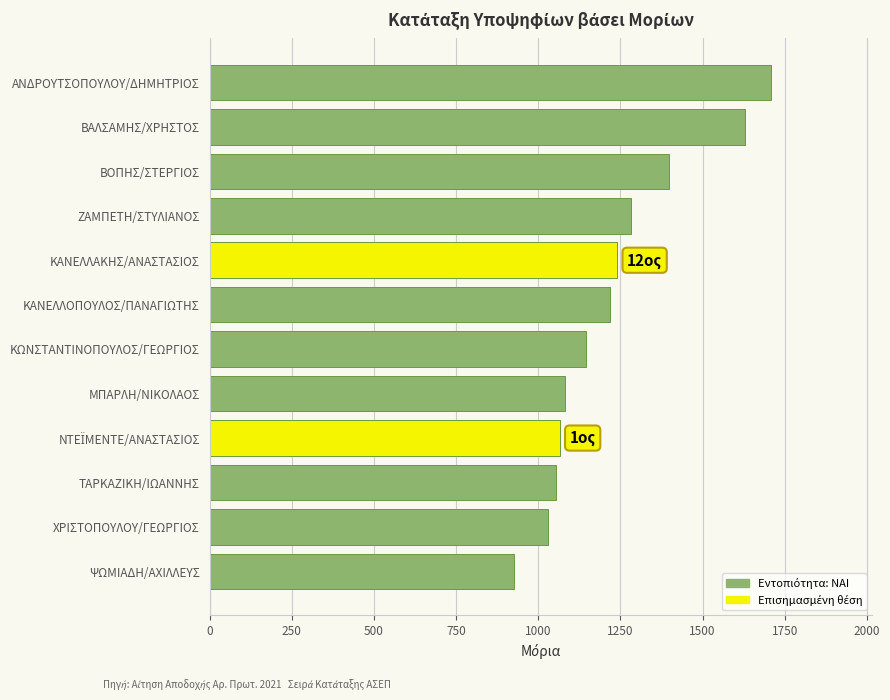

Is it true that the value at ΒΑΛΣΑΜΗΣ/ΧΡΗΣΤΟΣ is 2201.2?

False